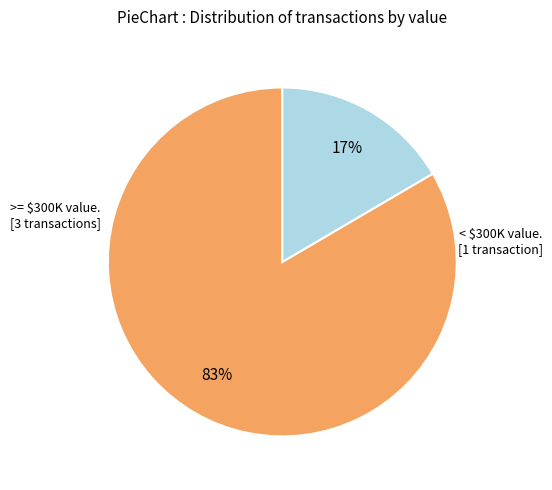

To the nearest percent, what is the average slice percentage?

50%